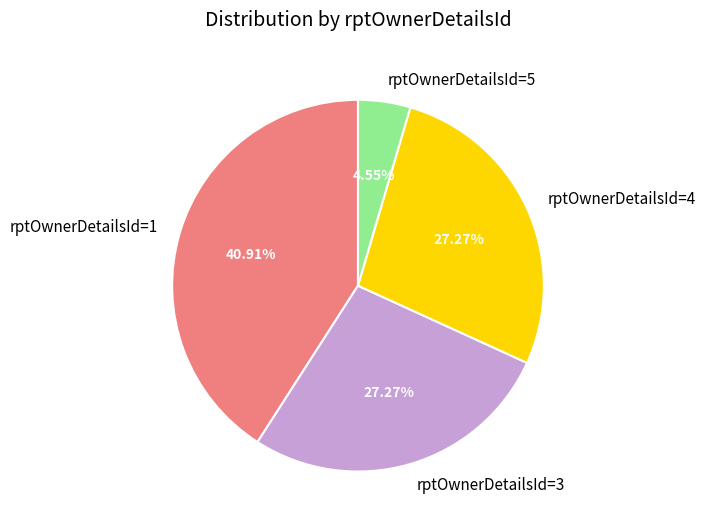

How many slices are in this pie chart?

4